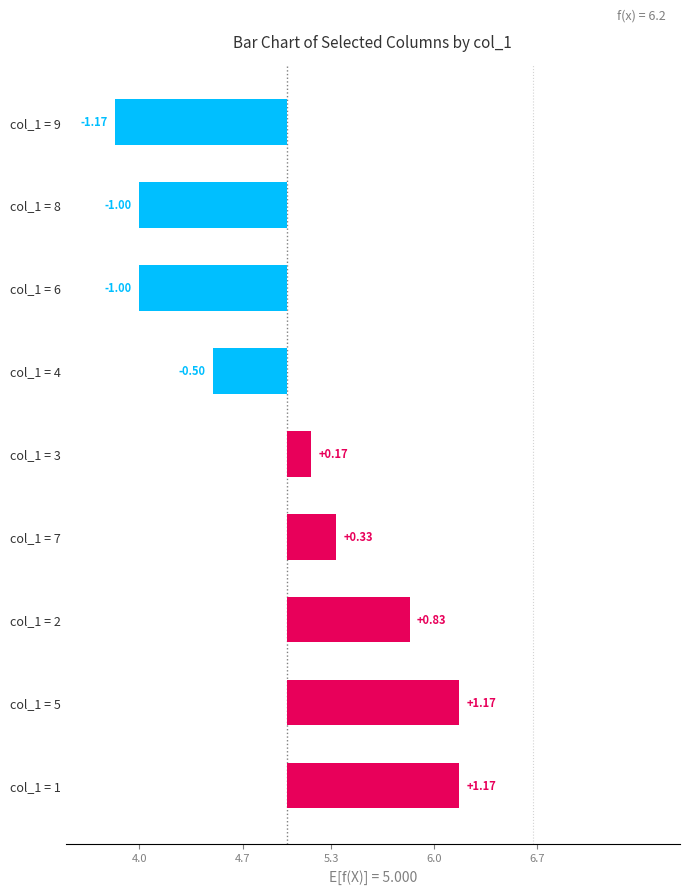

How many positive values are there?

5